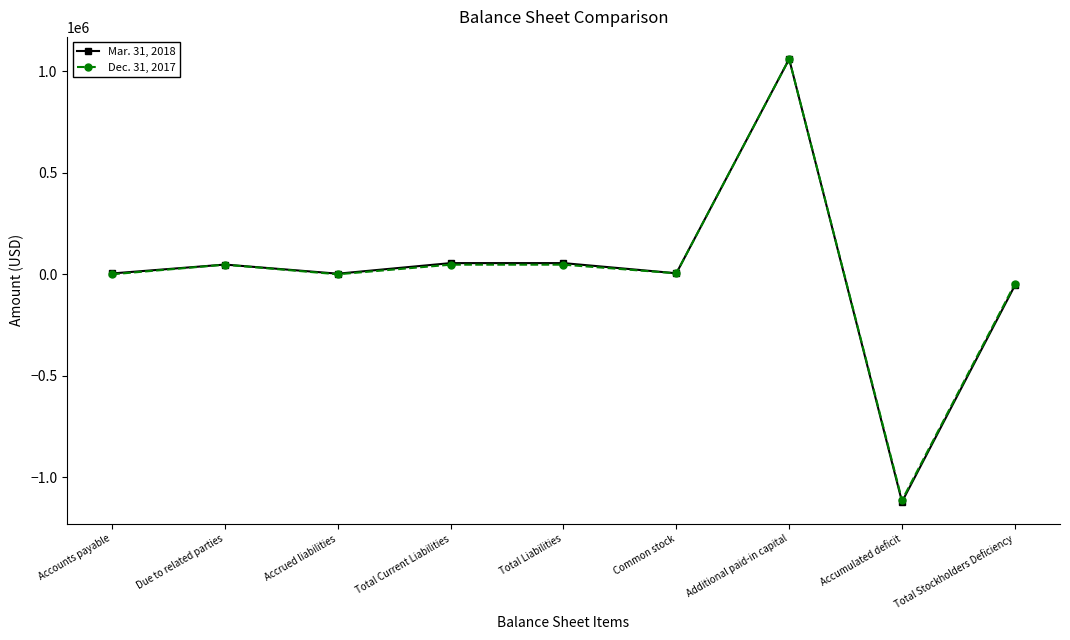

What is the spread (max minus min) of values at Total Current Liabilities?

7751